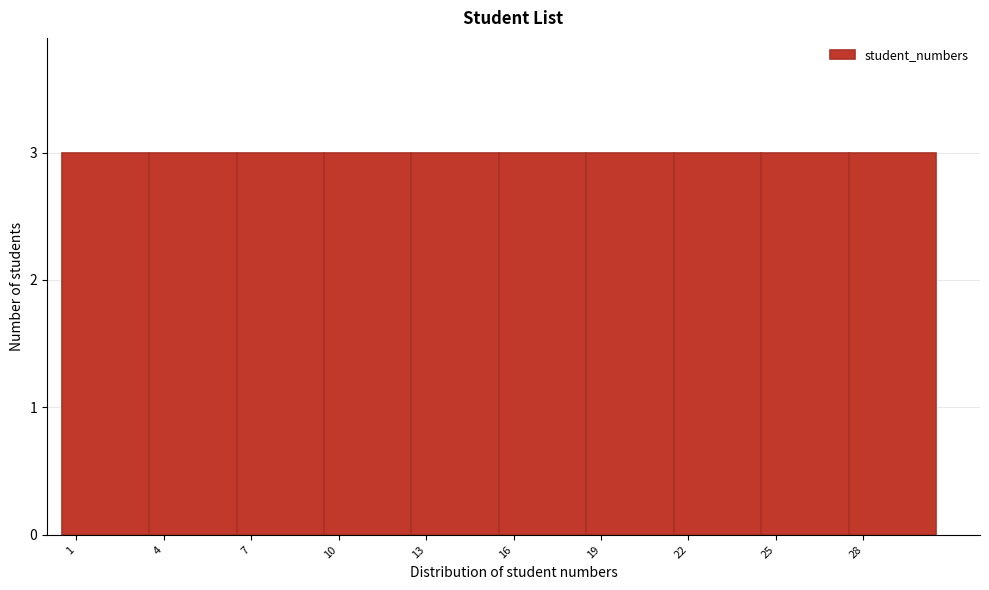

How tall is the bar that spans 18.5 to 21.5 on the x-axis? The values are not printed on the chart, so give them approximately, as read against the axis.

3